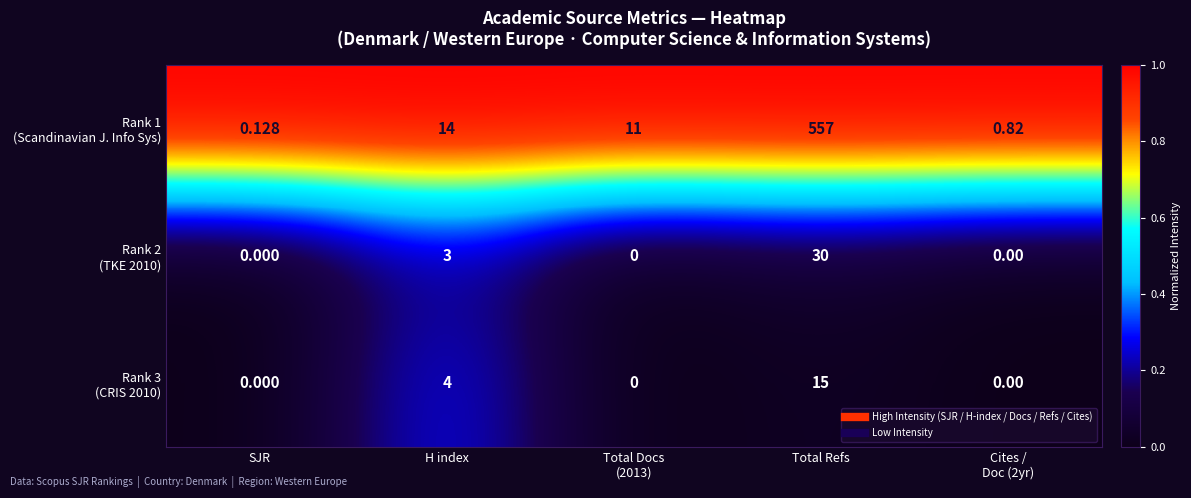

At which category does the chart reach its peak across all series?

Total Refs